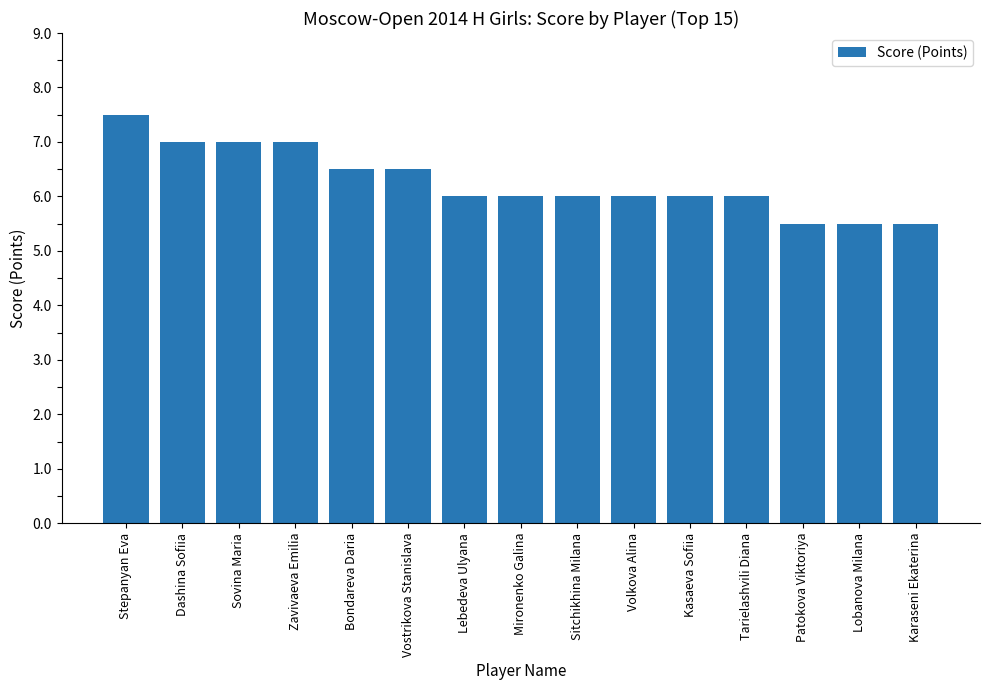

What is the average value?

6.3